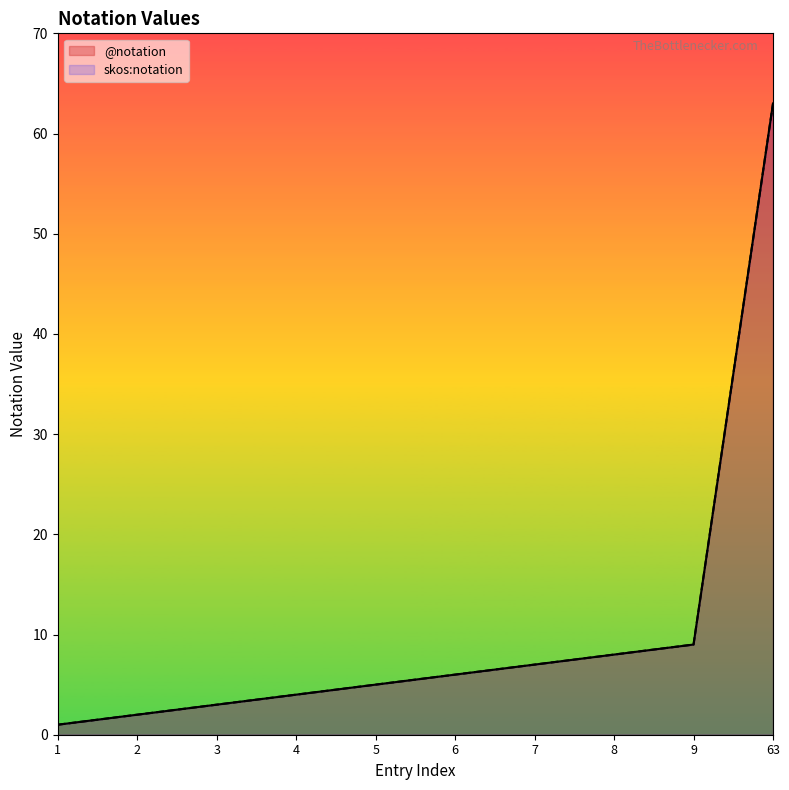

True or false: @notation has a value of 0 at 2.

False